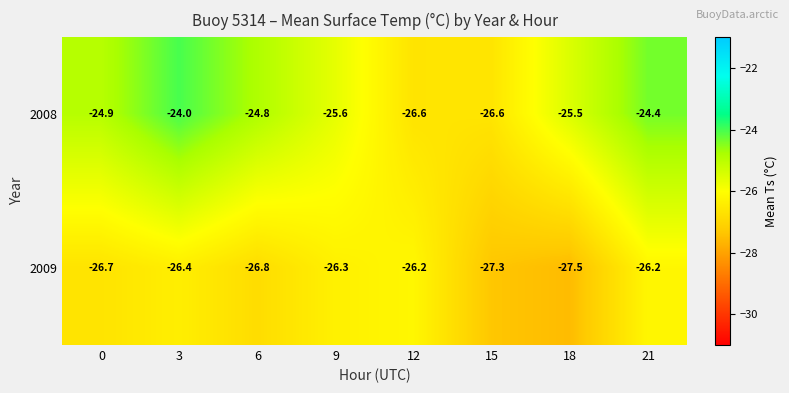

Which series has the largest total across all categories?

2008